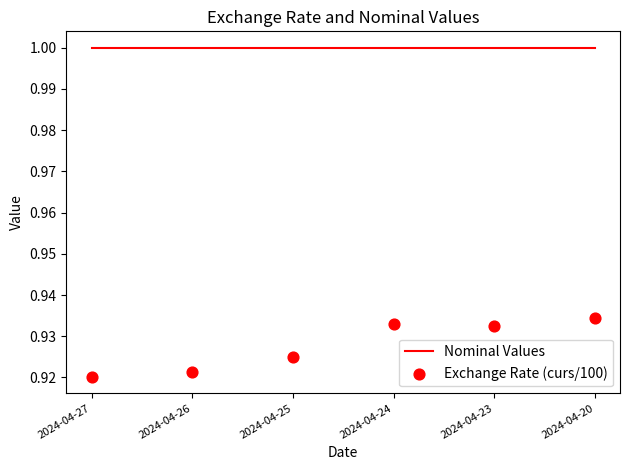

Which series reaches the maximum Y coordinate?

Nominal Values